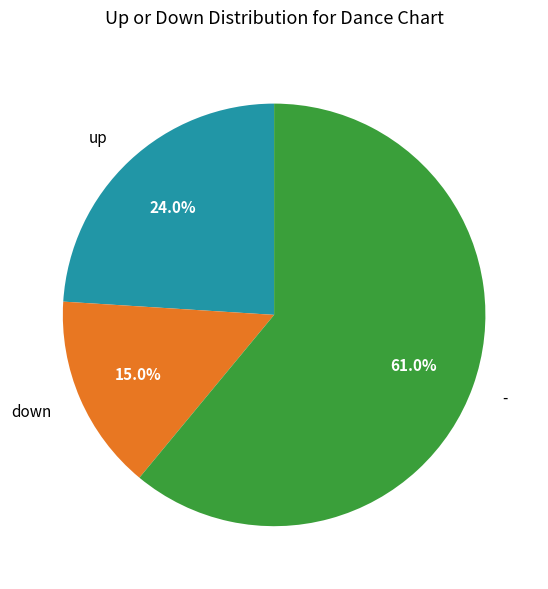

Is there a majority slice in this chart?

Yes